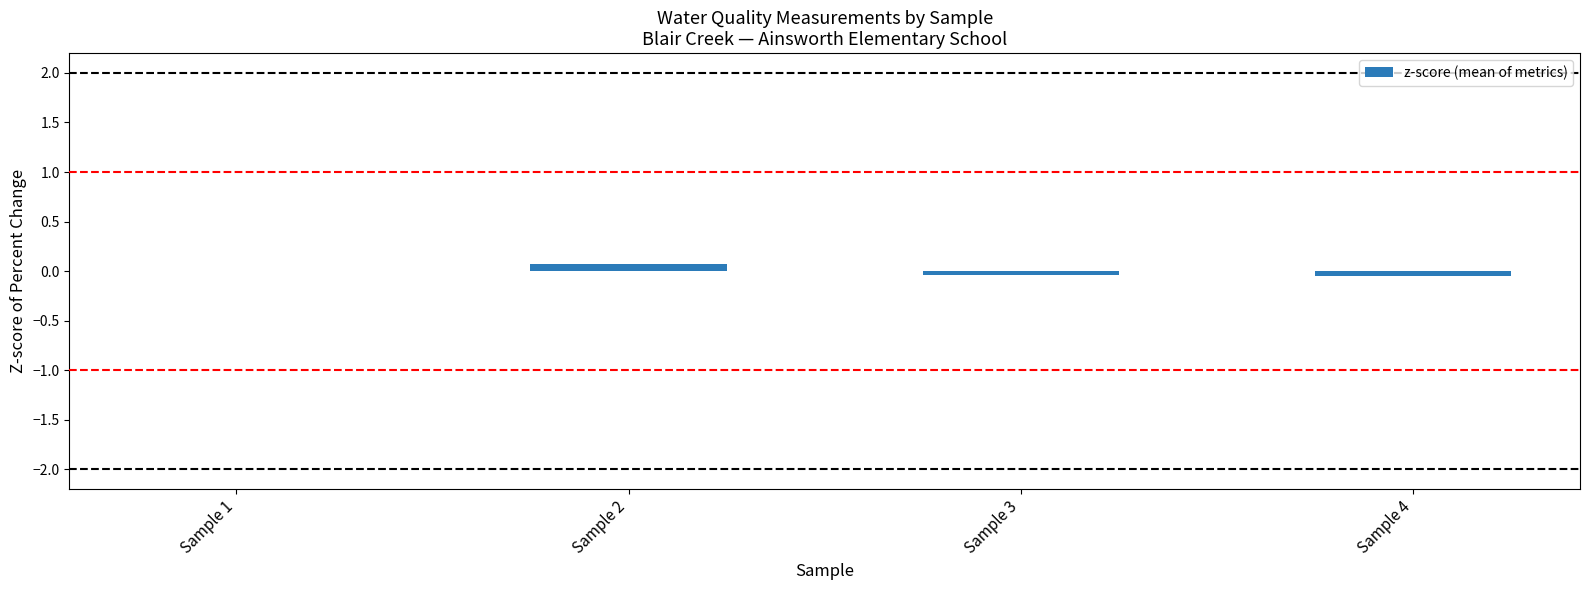

True or false: the data shows 0.1 at Sample 2.

True